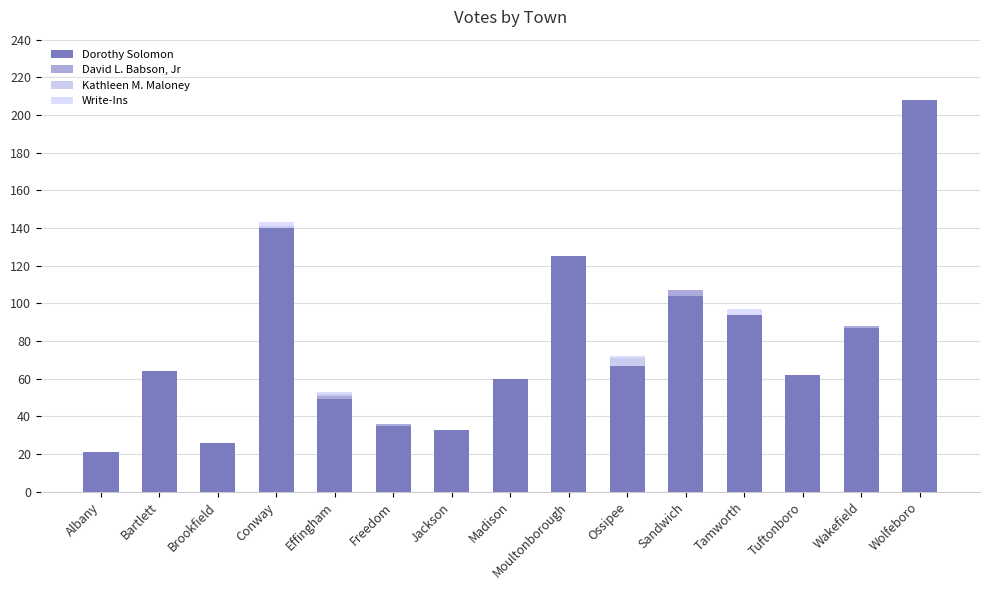

At which category is the sum across all series the highest?

Wolfeboro